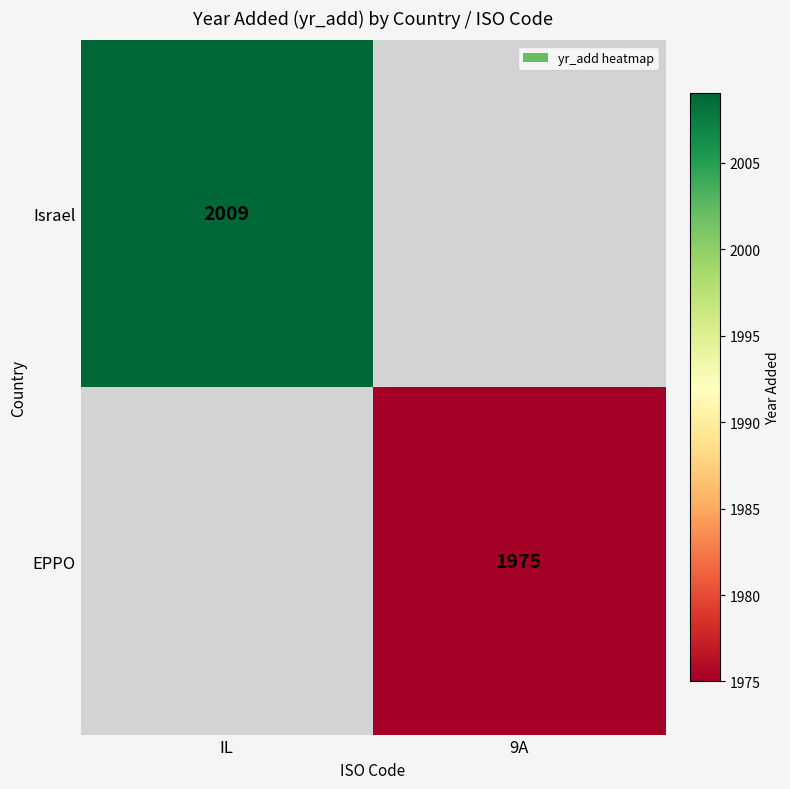

How many data points does each series have?

2